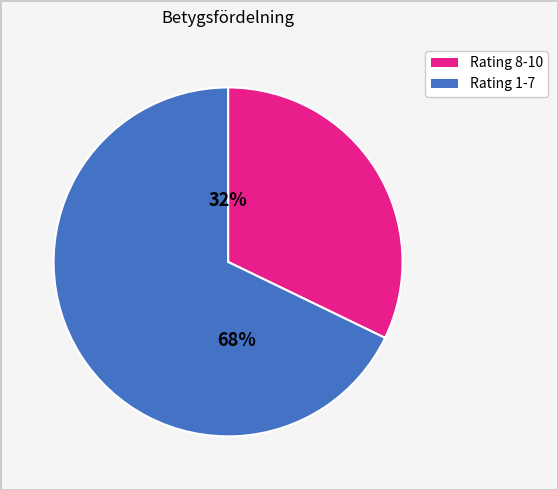

To the nearest percent, what is the average slice percentage?

50%